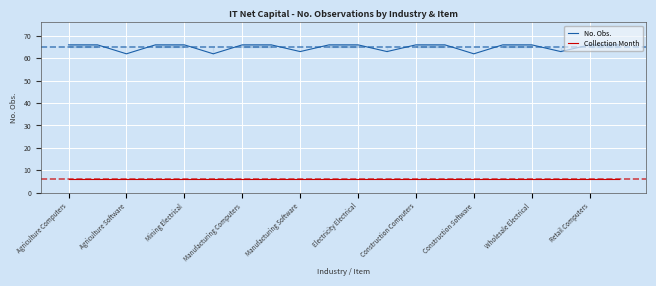

Rank the series by their average value, from highest to lowest.

No. Obs., Collection Month